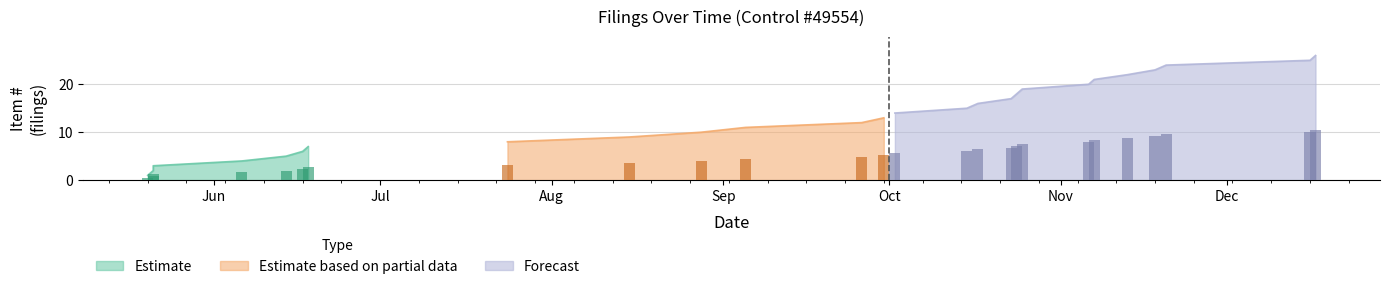

What is the maximum value for Estimate based on partial data?

13